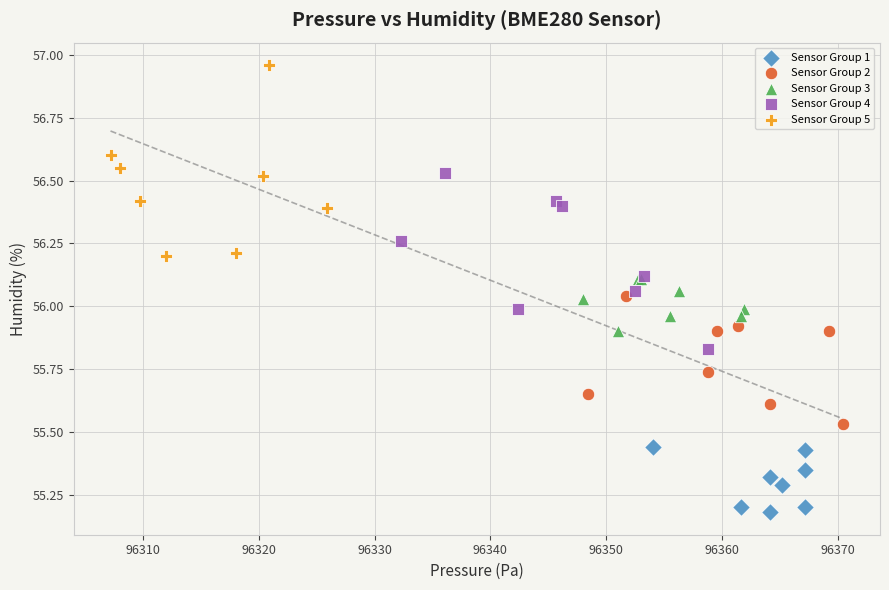

What are all the series names shown in the legend?

Sensor Group 1, Sensor Group 2, Sensor Group 3, Sensor Group 4, Sensor Group 5